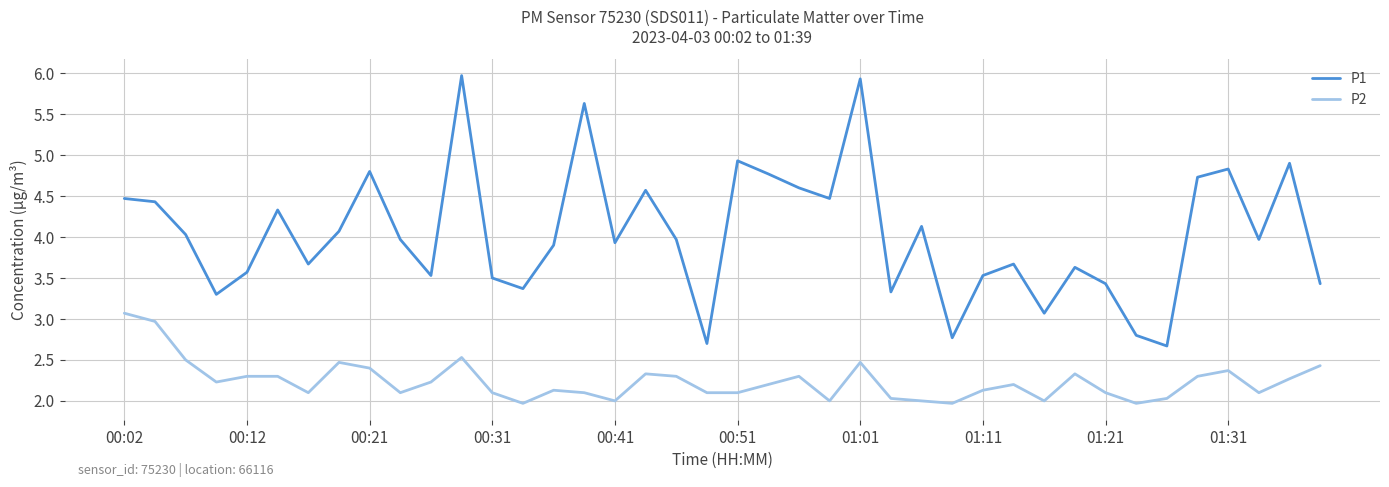

True or false: P2 and P1 cross at least once.

False